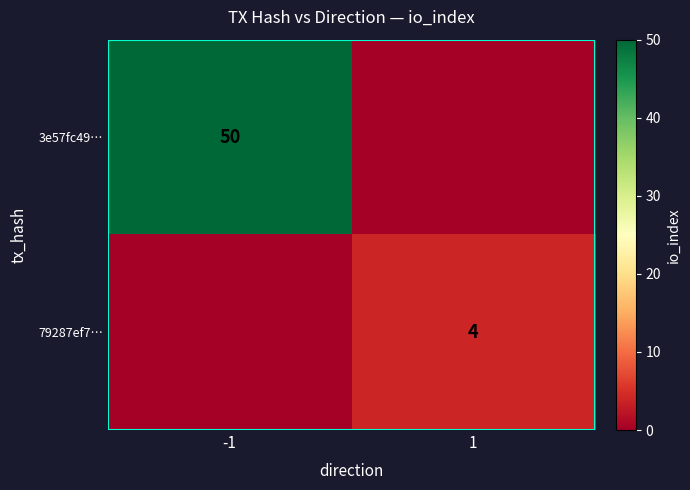

True or false: 79287ef7… has a value of 4 at 1.

True